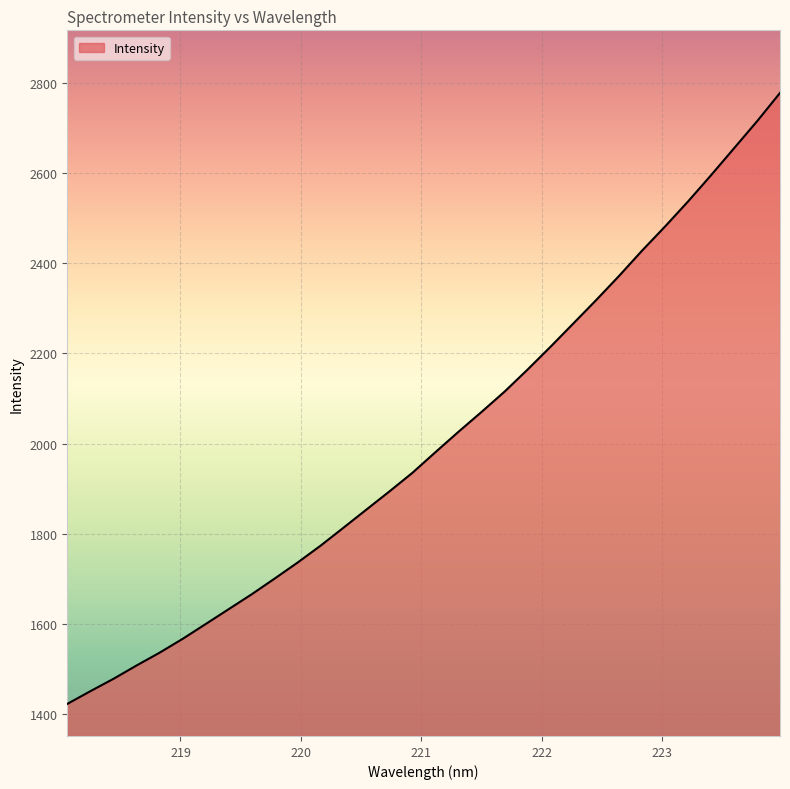

What is the difference between the maximum and minimum values?

1355.6